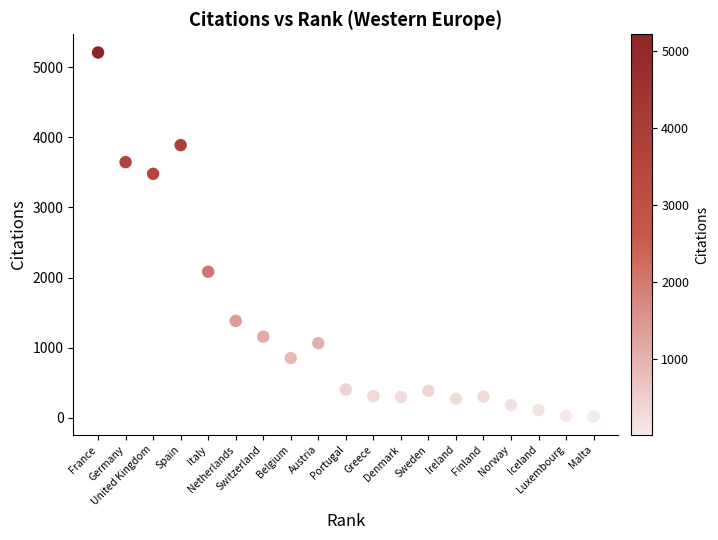

What Y value in the scatter plot is closest to 2614?

2082